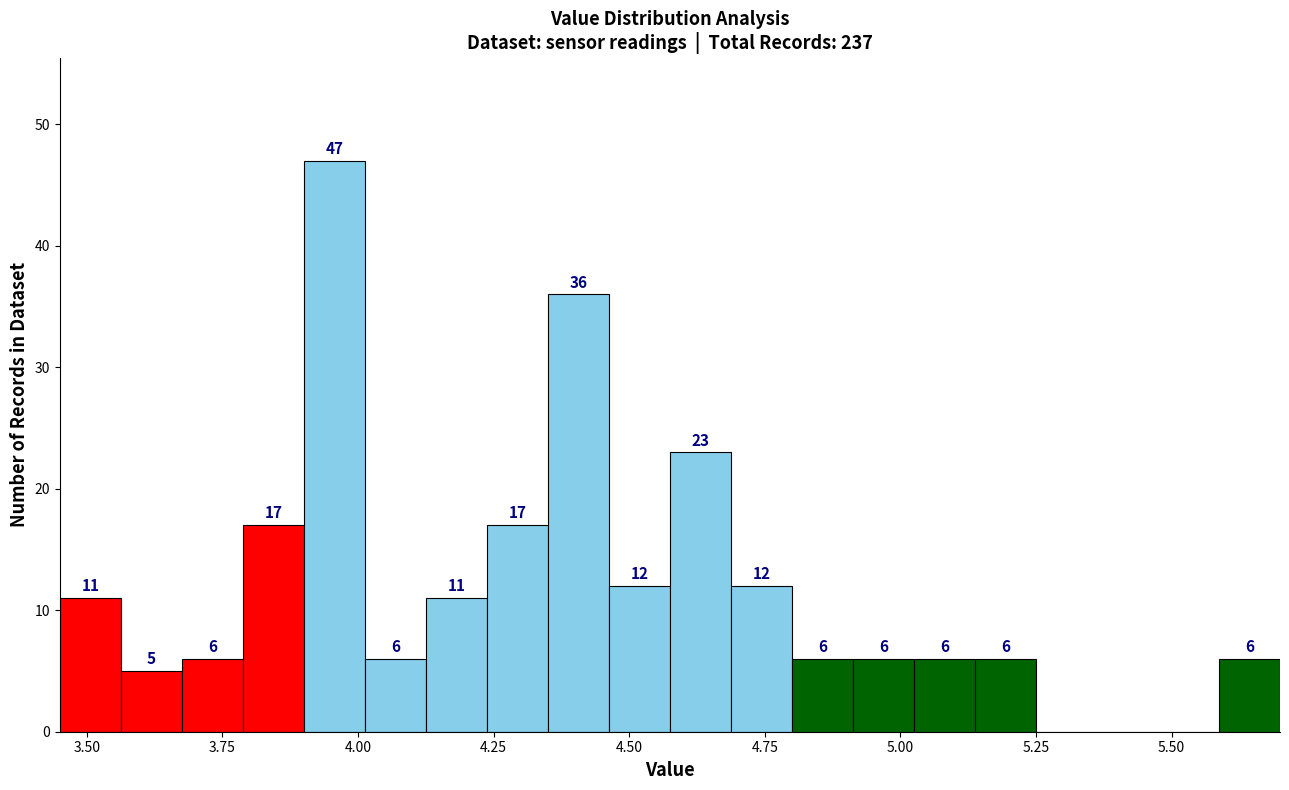

Around what value on the x-axis is the tallest bar? Give the approximate position of its centre, as read against the axis.

3.95